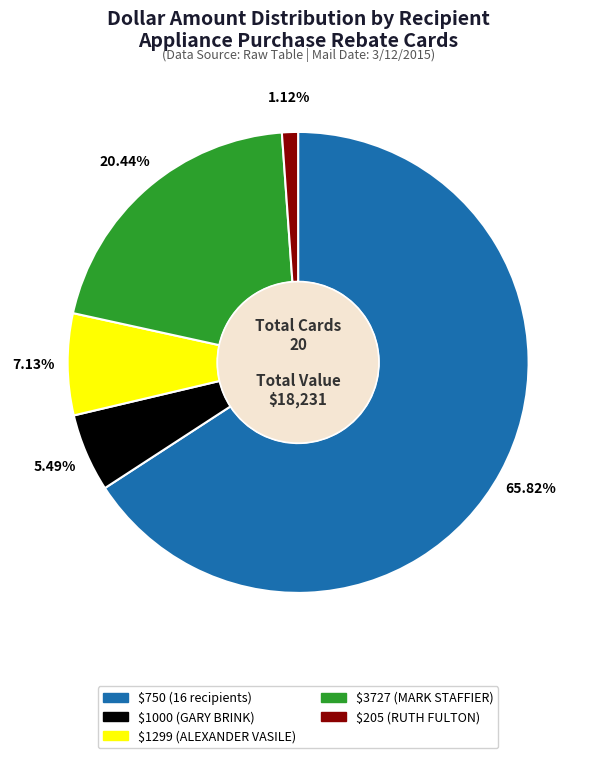

Is there a majority slice in this chart?

Yes